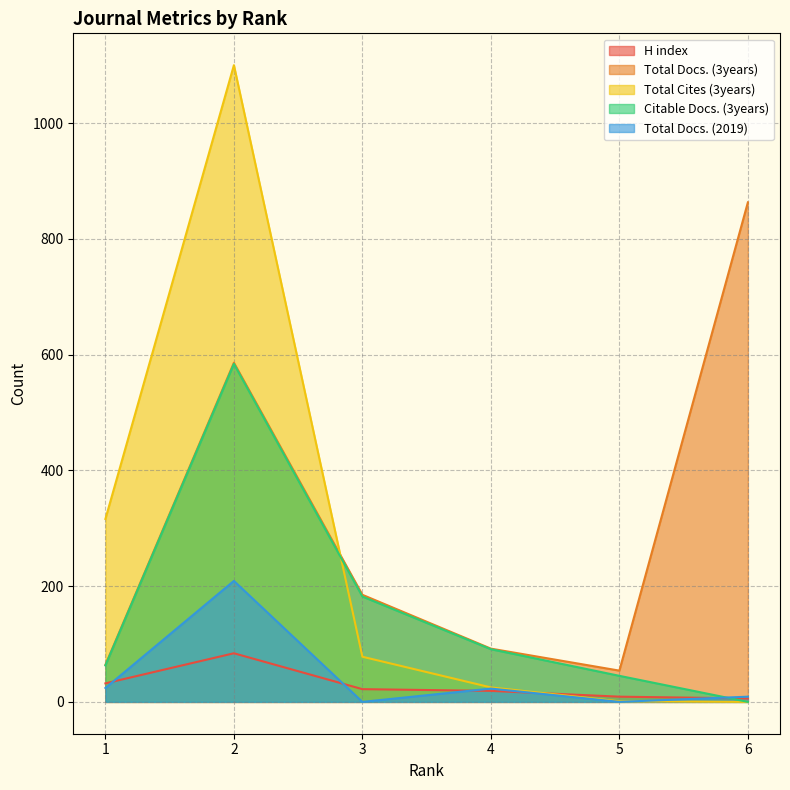

Which has a higher value, 1 or 2?

2